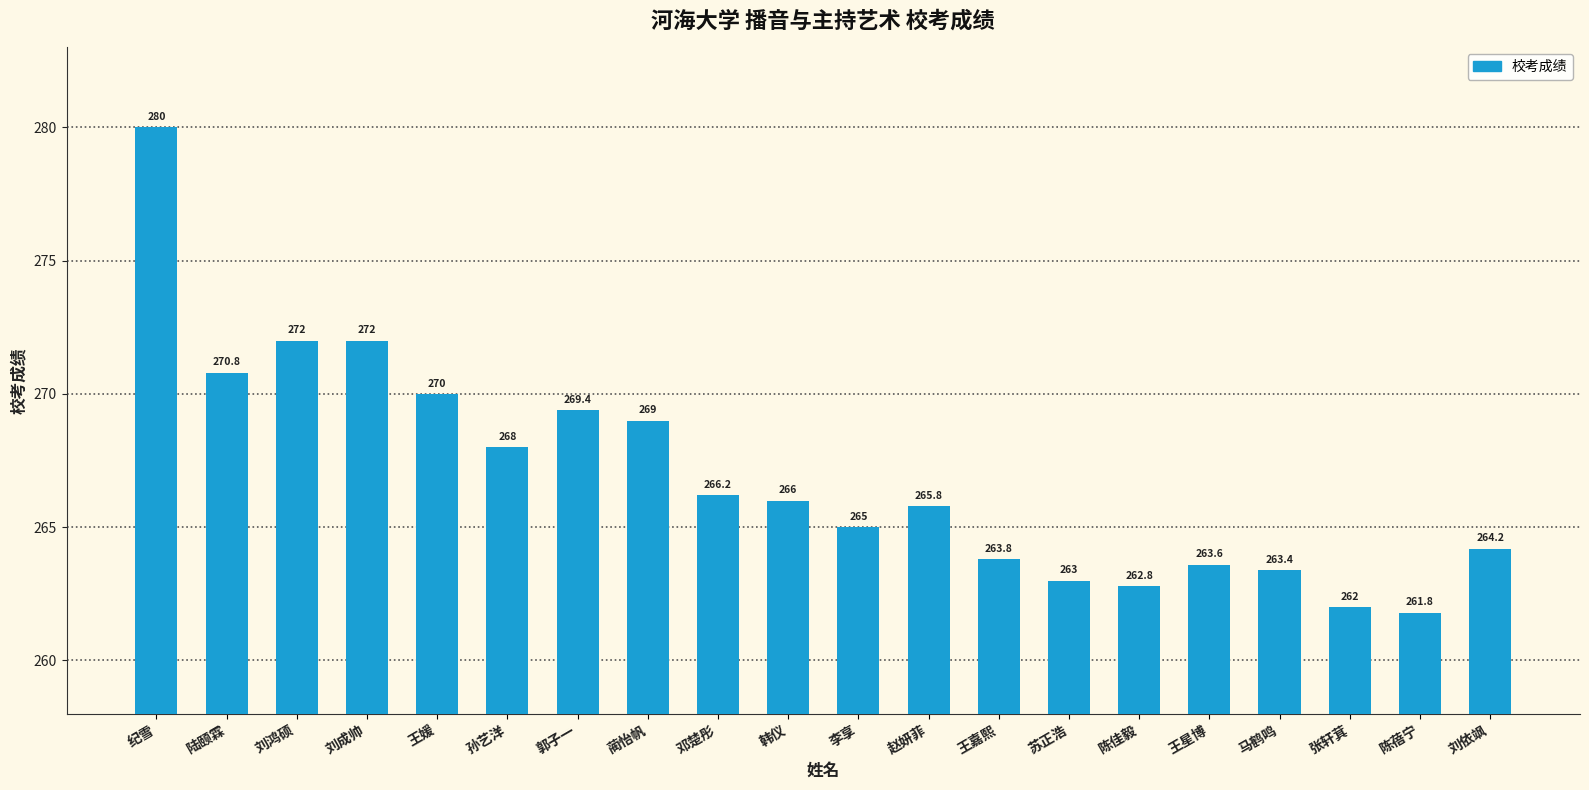

What is the difference between the maximum and minimum values?

18.2